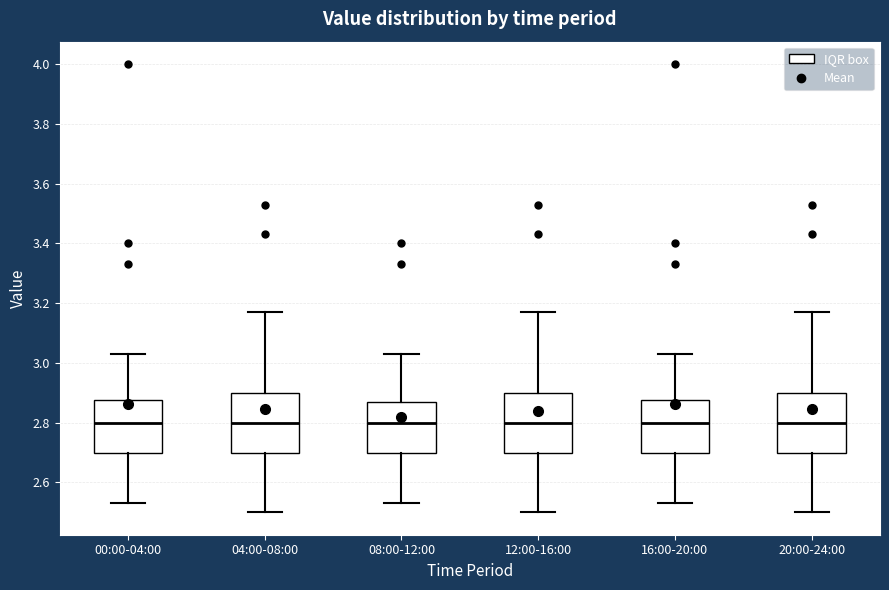

Where is the upper edge of the box for 04:00-08:00 on the y-axis? The values are not printed on the chart, so give them approximately, as read against the axis.

2.90